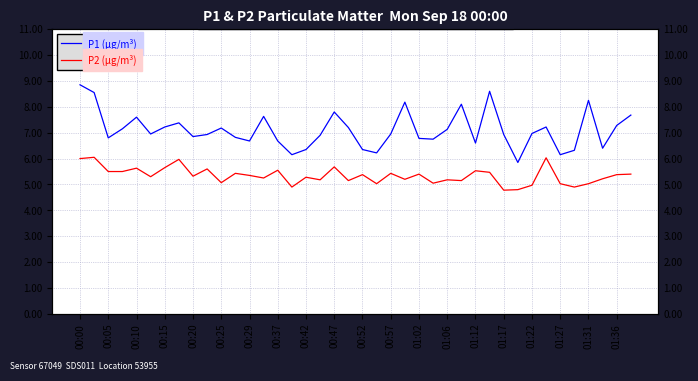

Between 24 and 29, which series saw the biggest shift?

P1 (µg/m³)